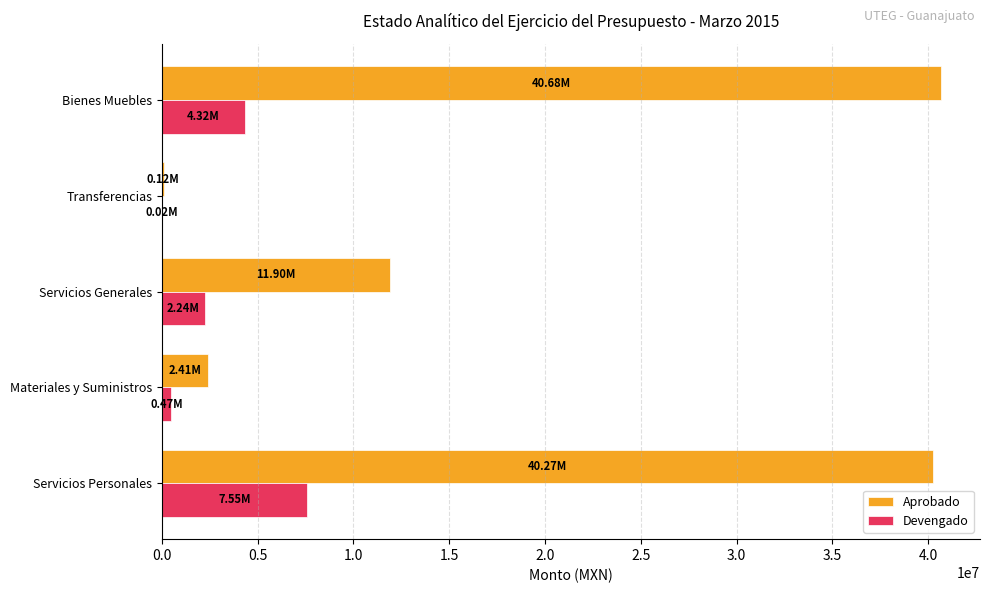

Between Servicios Generales and Bienes Muebles, which series saw the biggest shift?

Aprobado